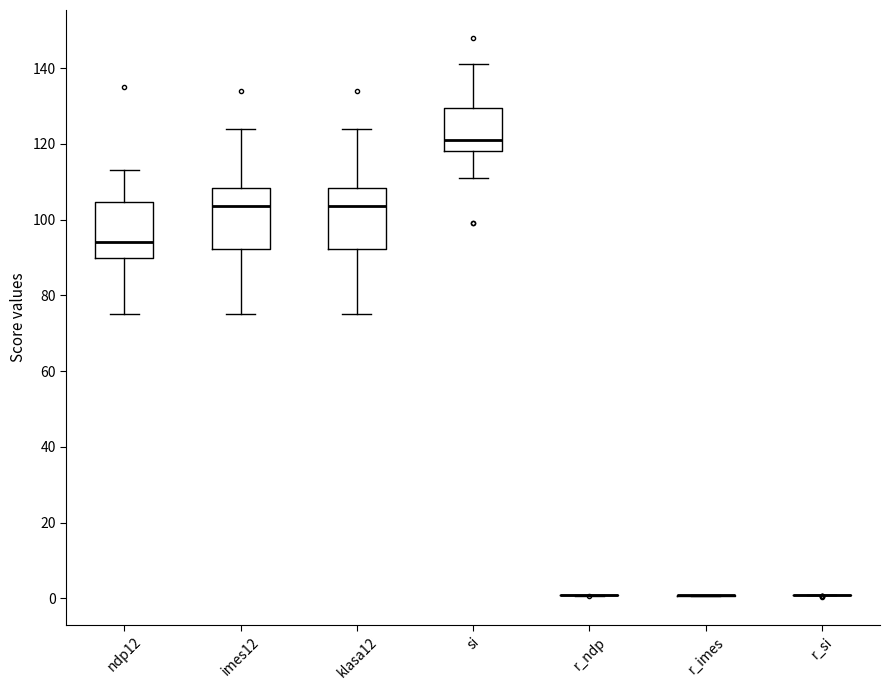

Reading left to right, read every box against the y-axis: the position of its median line, the range the box covers, and the ends of its whiskers. The values are not printed on the chart, so give them approximately, as read against the axis.

ndp12: median 94, box 90 to 104, whiskers 76 to 114
imes12: median 104, box 92 to 108, whiskers 76 to 124
klasa12: median 104, box 92 to 108, whiskers 76 to 124
si: median 122, box 118 to 130, whiskers 112 to 142
r_ndp: box collapsed to a line at 0, whiskers 0 to 0
r_imes: box collapsed to a line at 0, whiskers 0 to 0
r_si: box collapsed to a line at 0, whiskers 0 to 0